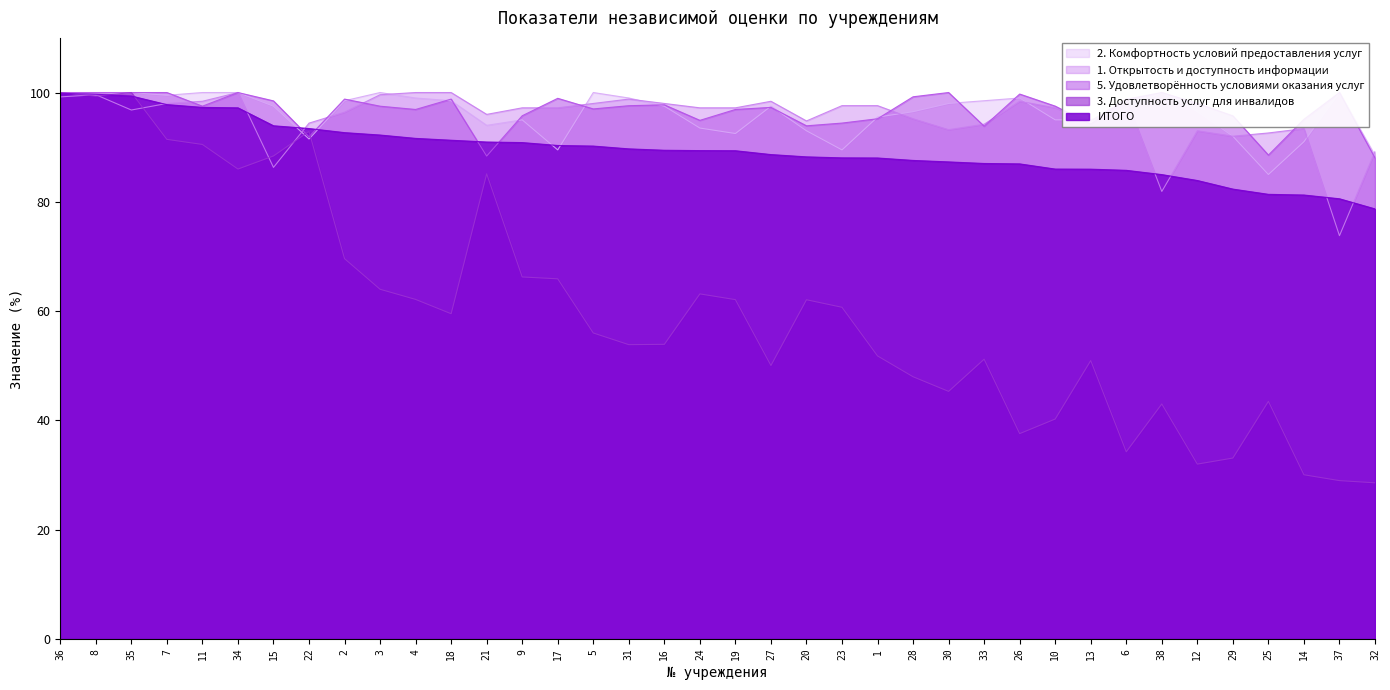

Rank the categories by 1. Открытость и доступность информации value from lowest to highest.

37, 38, 15, 32, 29, 25, 12, 30, 14, 33, 22, 20, 13, 28, 21, 2, 35, 9, 17, 24, 19, 10, 23, 1, 7, 5, 16, 11, 27, 26, 31, 6, 36, 8, 3, 34, 4, 18